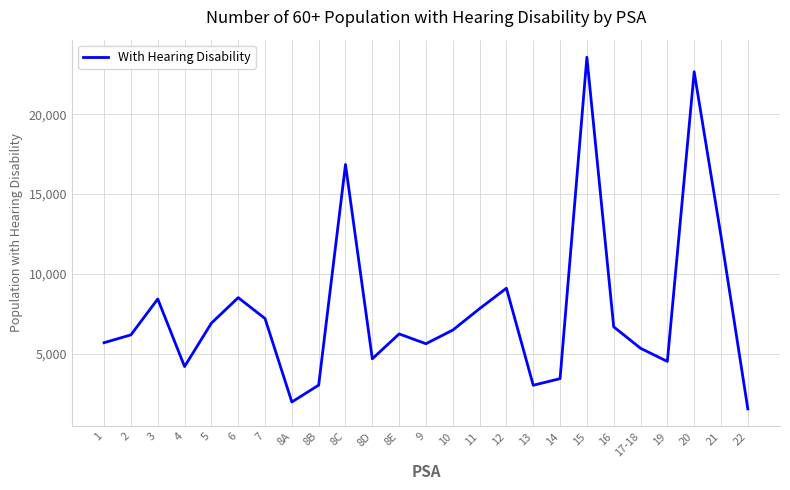

Is it true that the value at 5 is 10820?

False